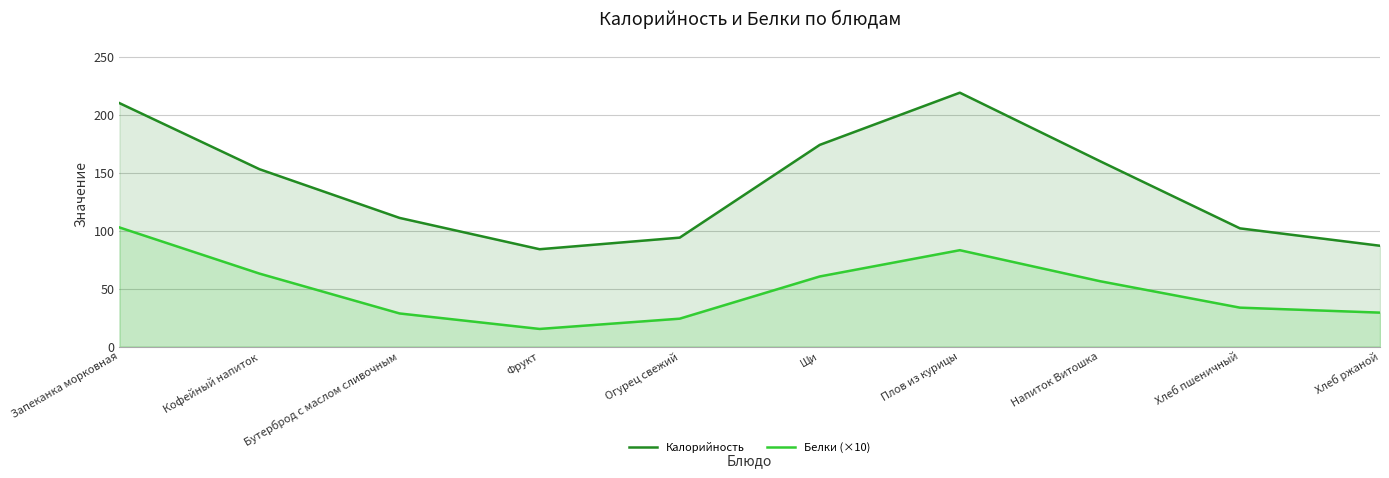

Reading left to right, transcribe all the data shown in this chart.

Калорийность: Запеканка морковная=210.0	Кофейный напиток=153.0	Бутерброд с маслом сливочным=111.0	Фрукт=84.0	Огурец свежий=94.0	Щи=174.0	Плов из курицы=219.0	Напиток Витошка=160.0	Хлеб пшеничный=102.0	Хлеб ржаной=87.0
Белки (×10): Запеканка морковная=102.8	Кофейный напиток=63.0	Бутерброд с маслом сливочным=28.6	Фрукт=15.3	Огурец свежий=24.1	Щи=60.5	Плов из курицы=83.2	Напиток Витошка=56.4	Хлеб пшеничный=33.6	Хлеб ржаной=29.3